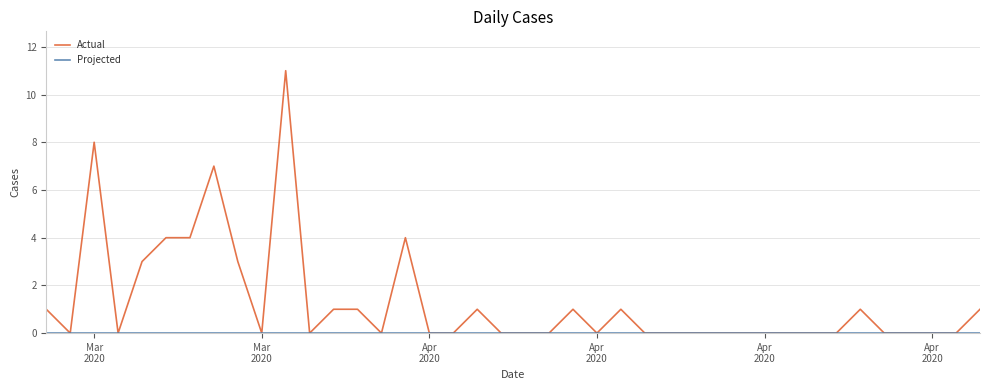

Which series has the largest total across all categories?

Actual